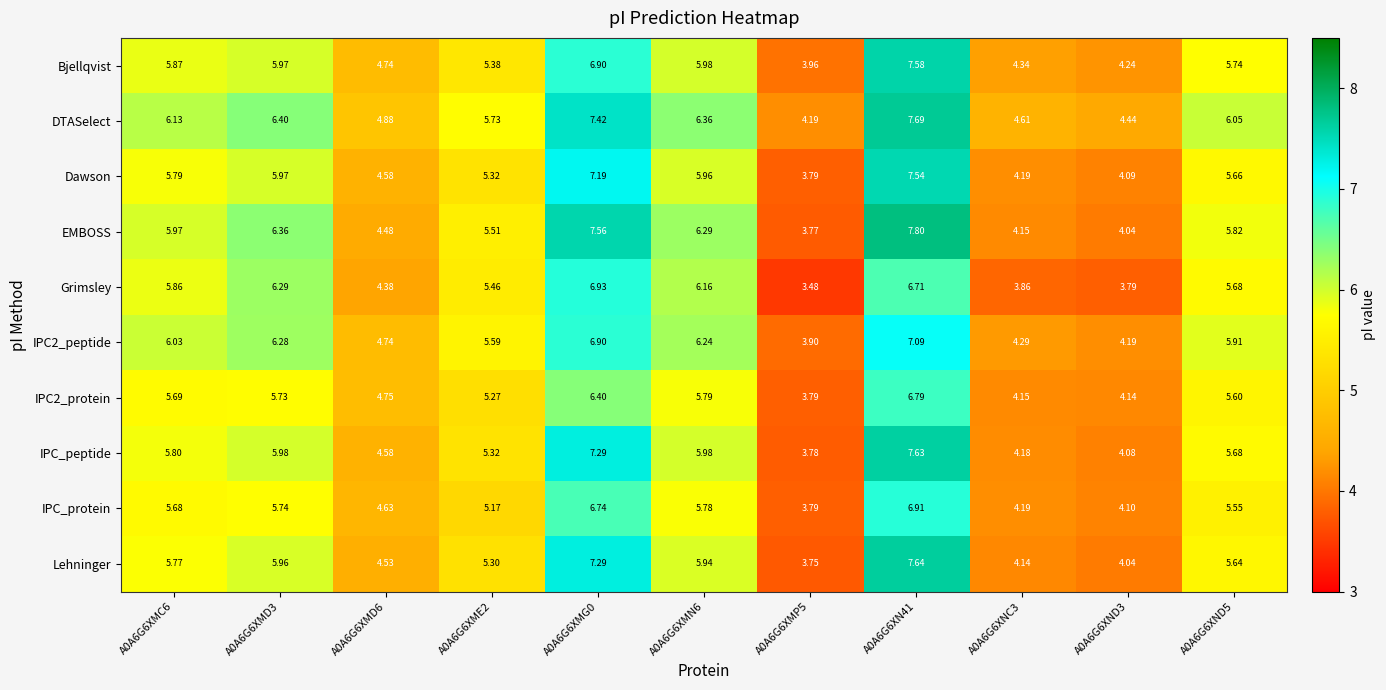

Which series has the widest spread of values?

EMBOSS